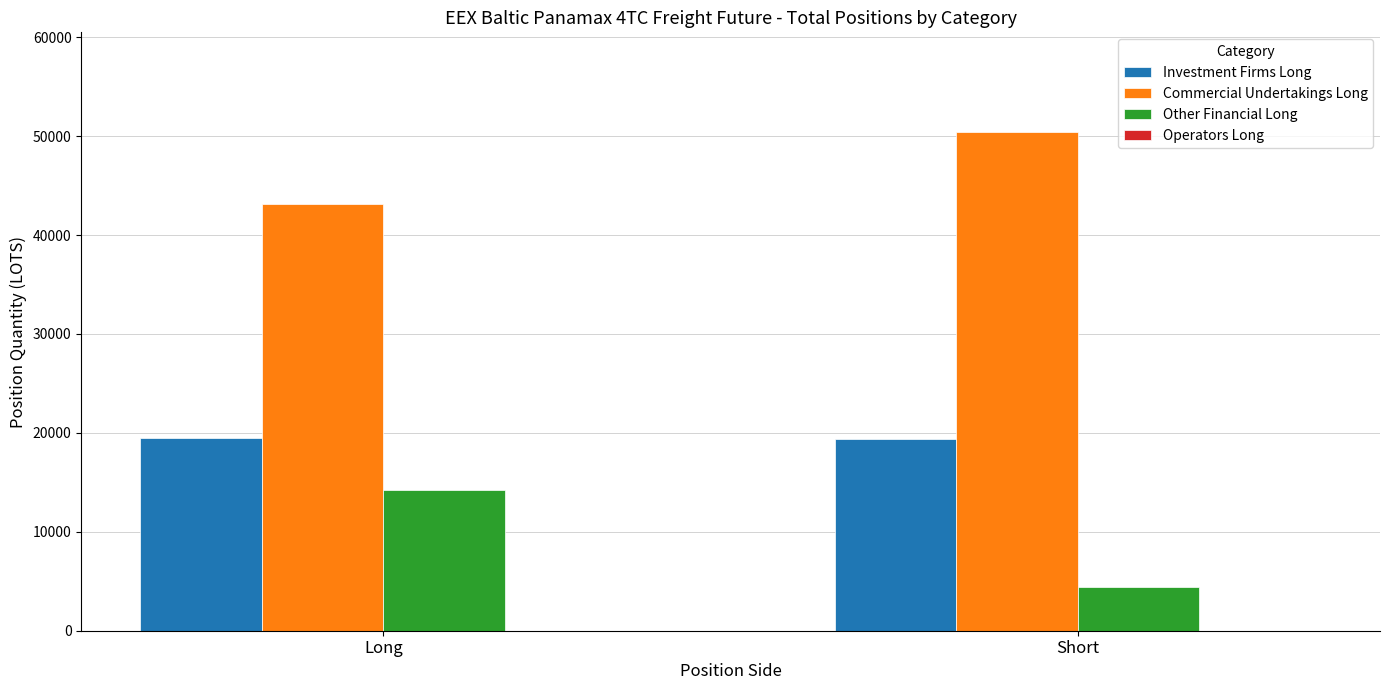

Rank the series by their average value, from highest to lowest.

Commercial Undertakings Long, Investment Firms Long, Other Financial Long